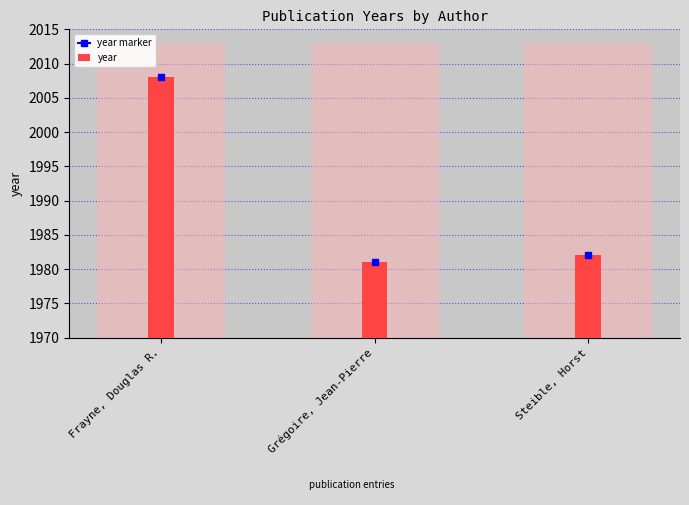

The value at Steible, Horst is 1982. True or false?

True